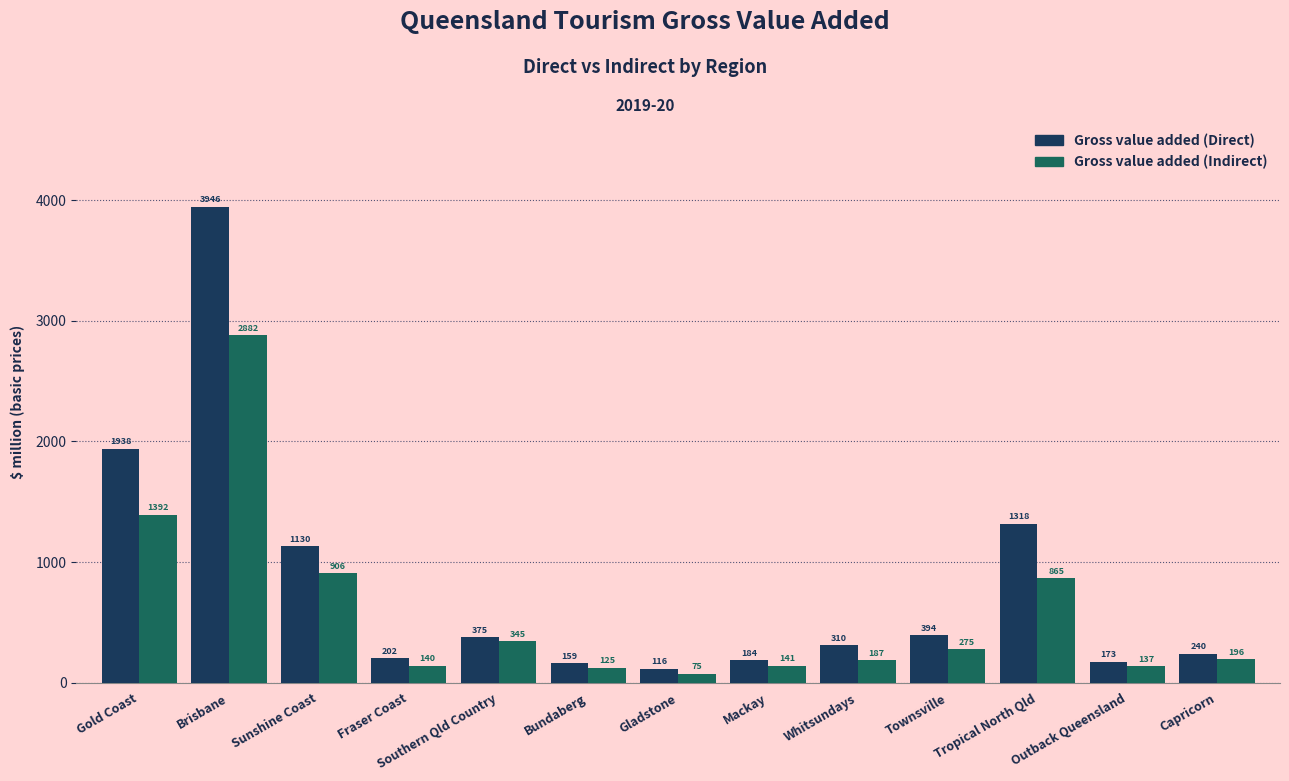

Which series has the largest total across all categories?

Gross value added (Direct)